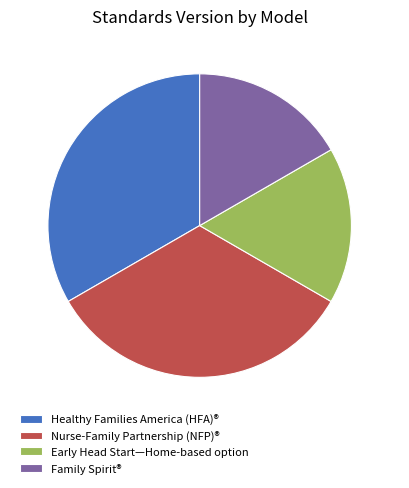

Which has a higher value, Nurse-Family Partnership (NFP)® or Early Head Start—Home-based option?

Nurse-Family Partnership (NFP)®